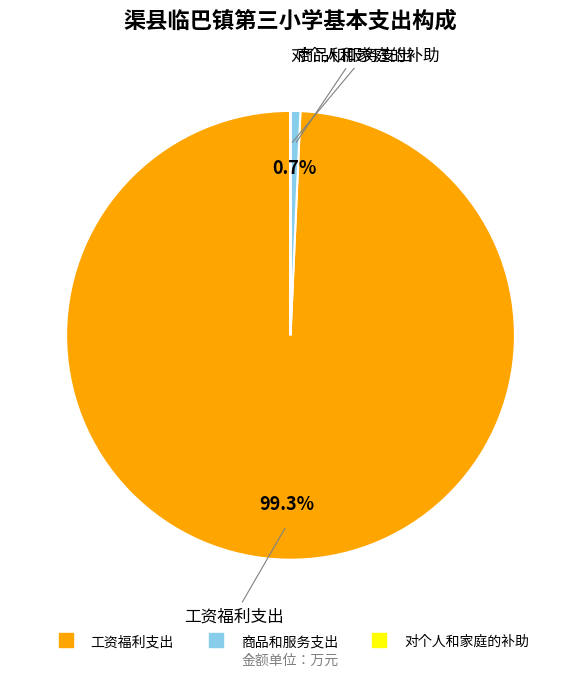

What portion of the pie excludes 商品和服务支出?

99.3%